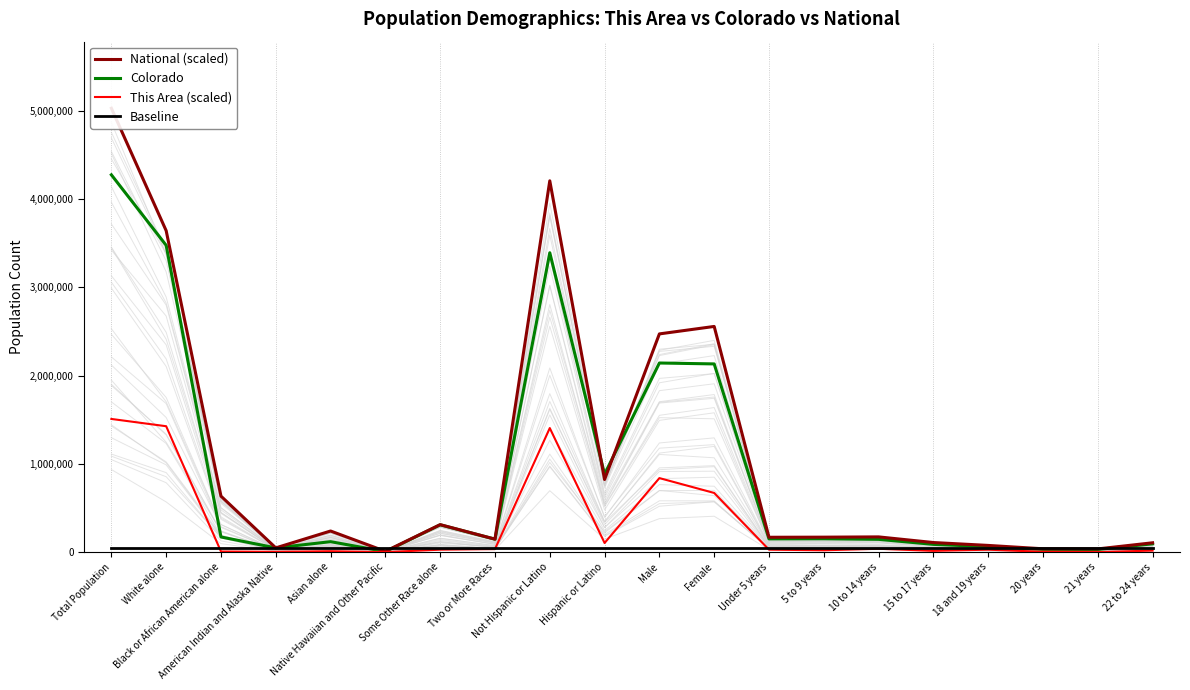

Which has a higher value, Under 5 years or Male?

Male